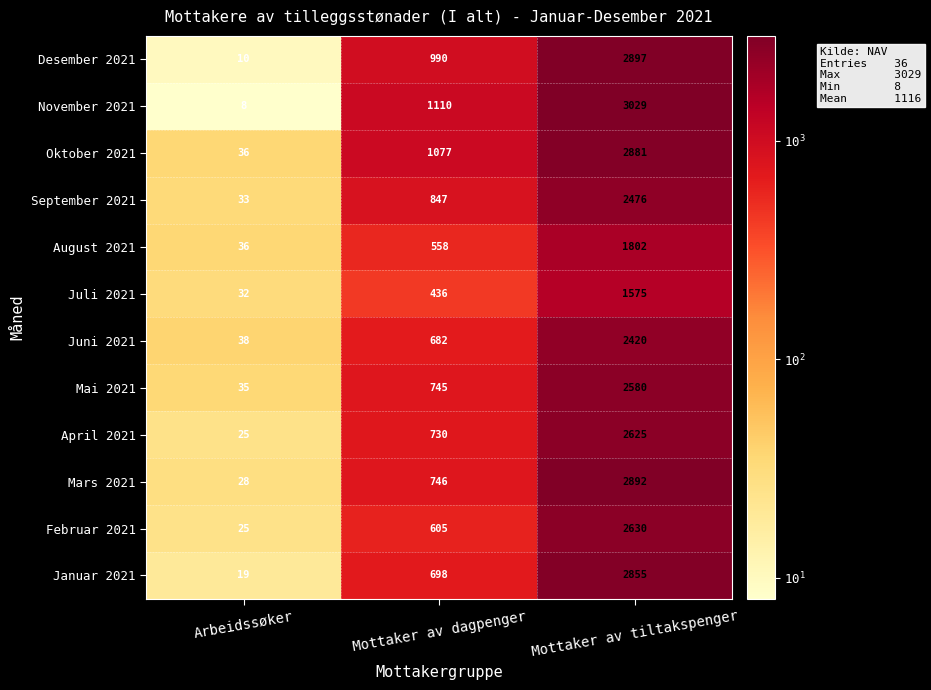

What is the maximum value shown in the chart?

3029